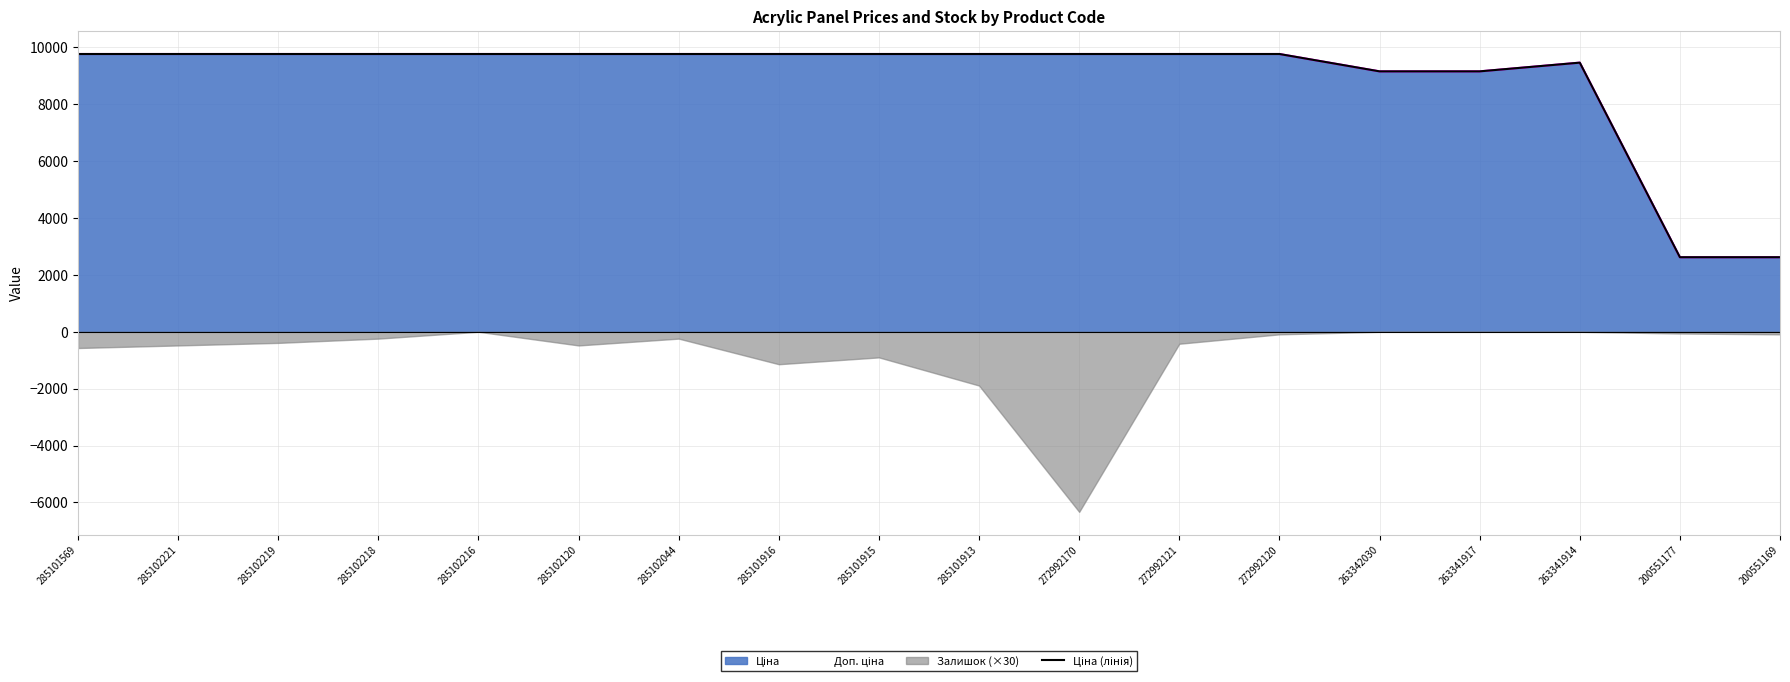

Reading left to right, what are all the values shown in this chart?

285101569=9764.4	285102221=9764.4	285102219=9764.4	285102218=9764.4	285102216=9764.4	285102120=9764.4	285102044=9764.4	285101916=9764.4	285101915=9764.4	285101913=9764.4	272992170=9764.4	272992121=9764.4	272992120=9764.4	263342030=9154.5	263341917=9154.5	263341914=9460.9	200551177=2621.3	200551169=2621.3